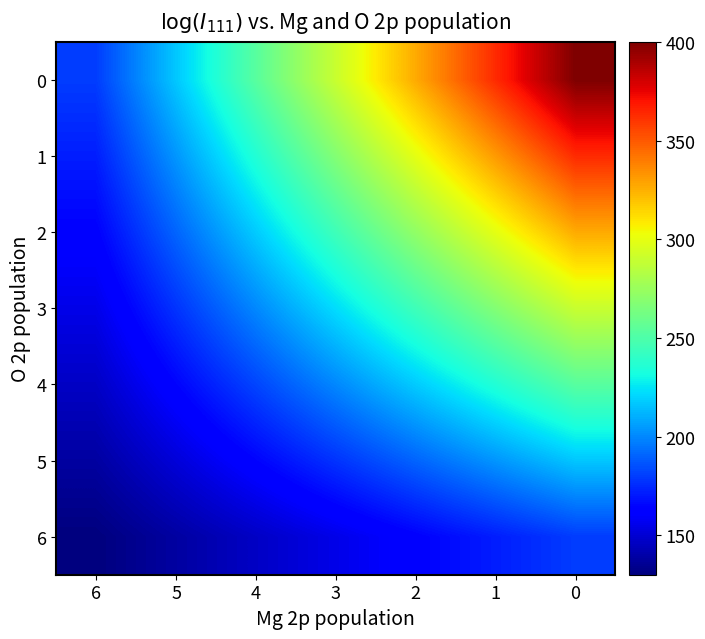

Rank the series by their maximum value, from highest to lowest.

0, 1, 2, 3, 4, 5, 6